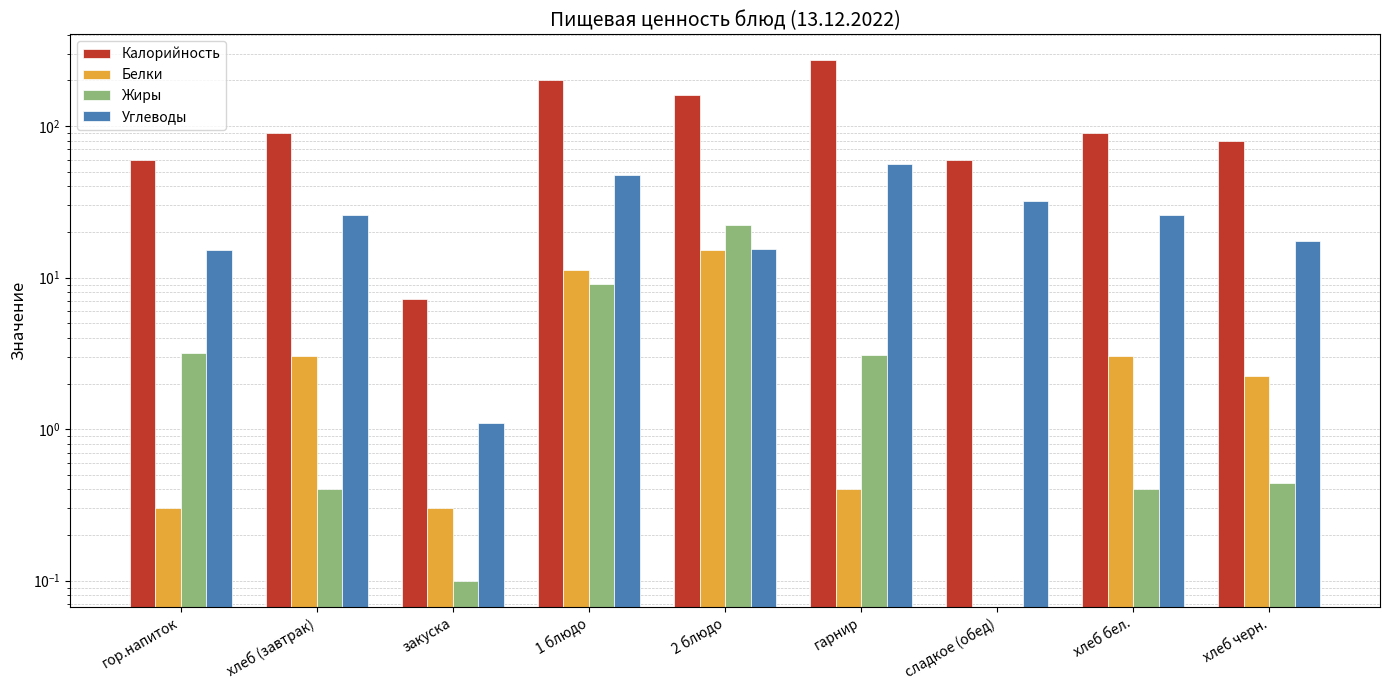

What are all the series names shown in the legend?

Калорийность, Белки, Жиры, Углеводы